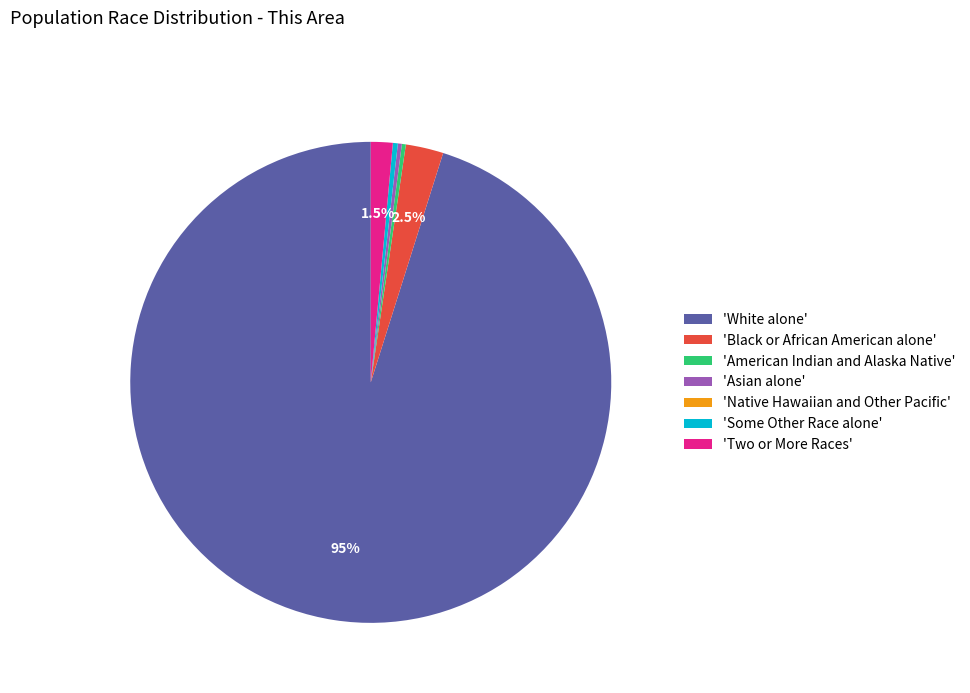

Is there any slice that represents more than half of the pie?

Yes